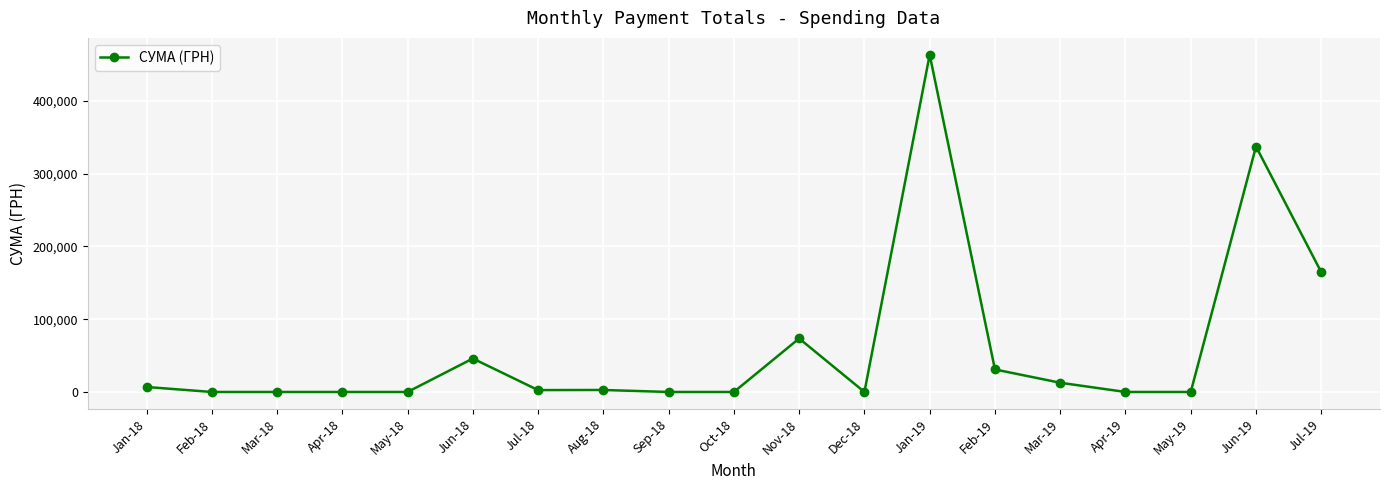

Is it true that the value at Jun-18 is 45948.5?

True